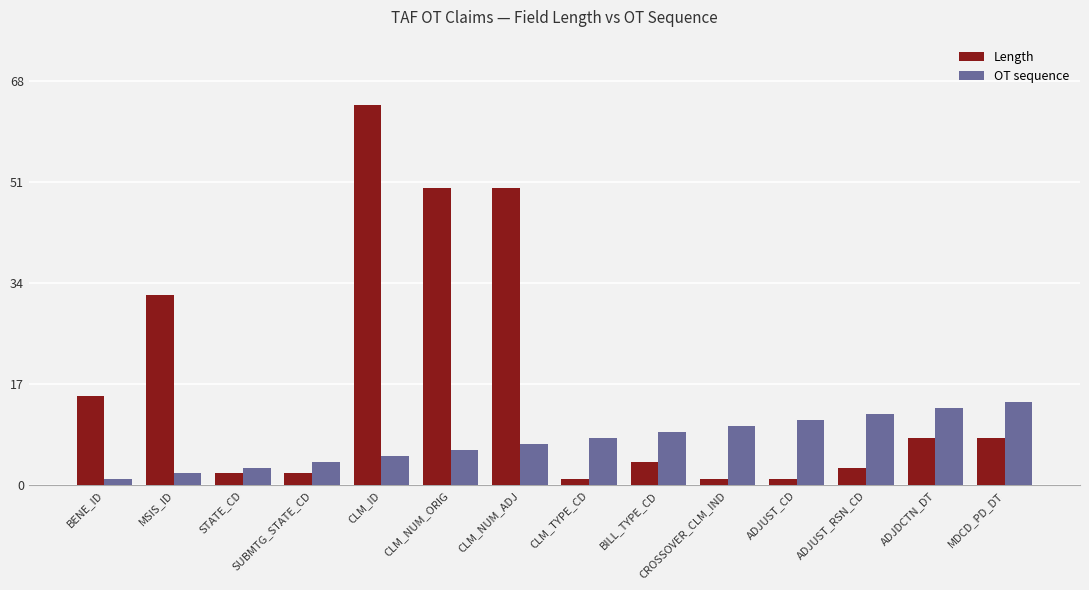

The value of OT sequence at ADJUST_RSN_CD is 4. True or false?

False